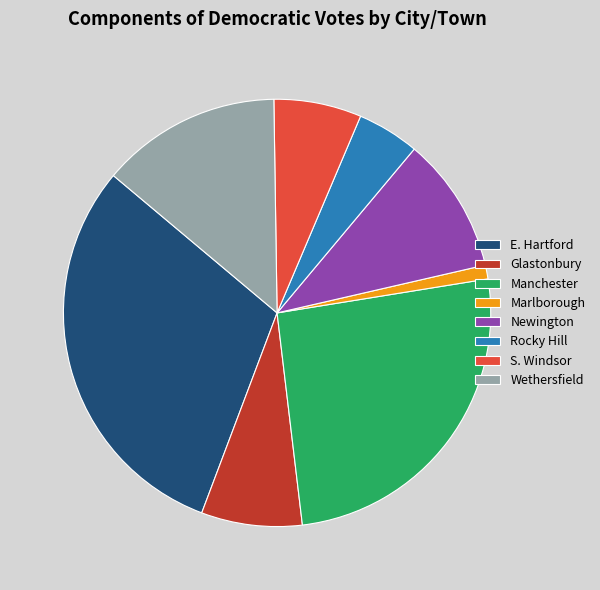

Rank the categories by value from highest to lowest.

E. Hartford, Manchester, Wethersfield, Newington, Glastonbury, S. Windsor, Rocky Hill, Marlborough